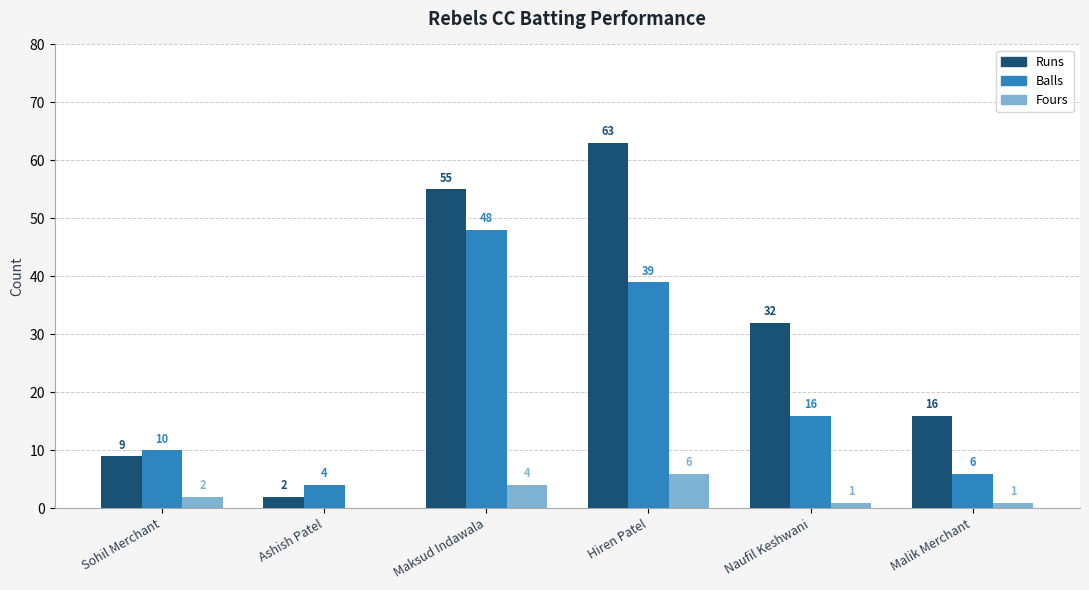

At which category is the sum across all series the highest?

Hiren Patel